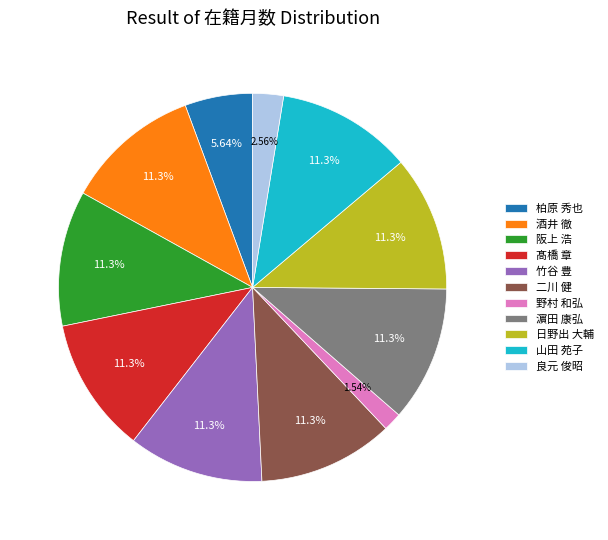

Which slice is the smallest?

野村 和弘